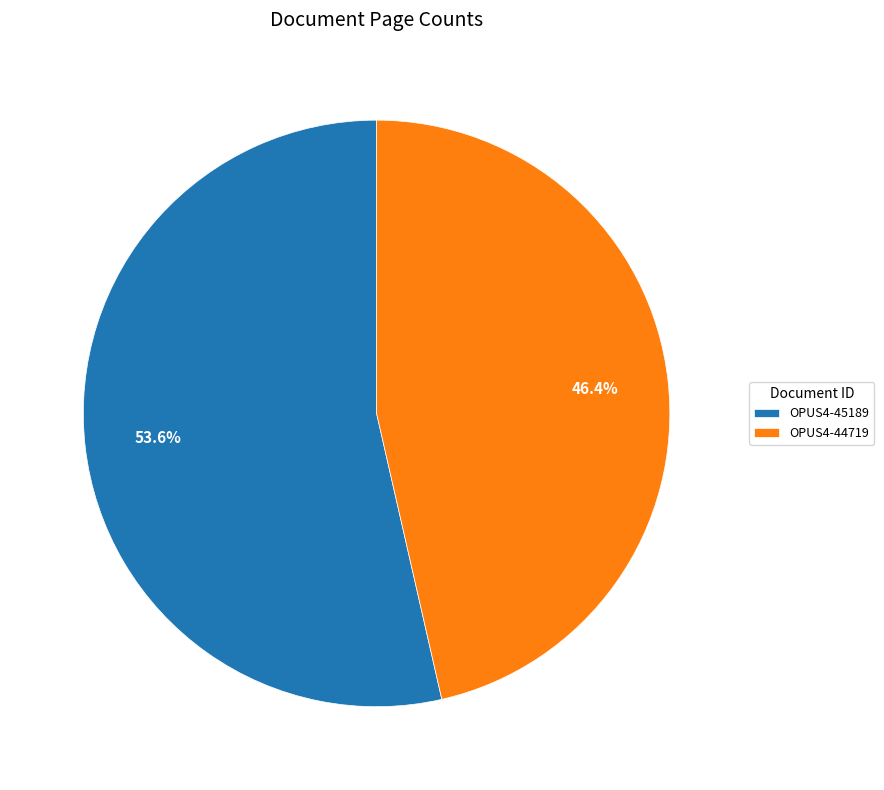

To the nearest percent, what is the difference between the largest and smallest slice percentages?

7%